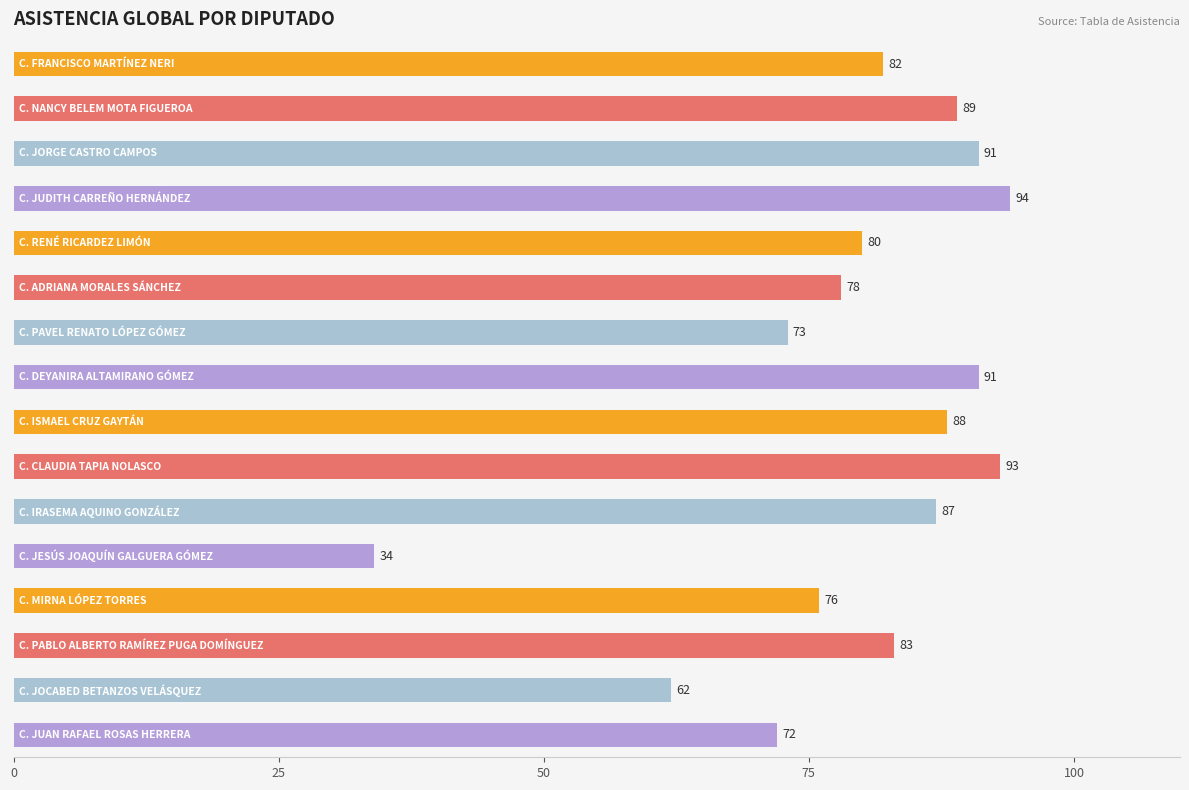

What is the value of the 1st bar from the top?

82